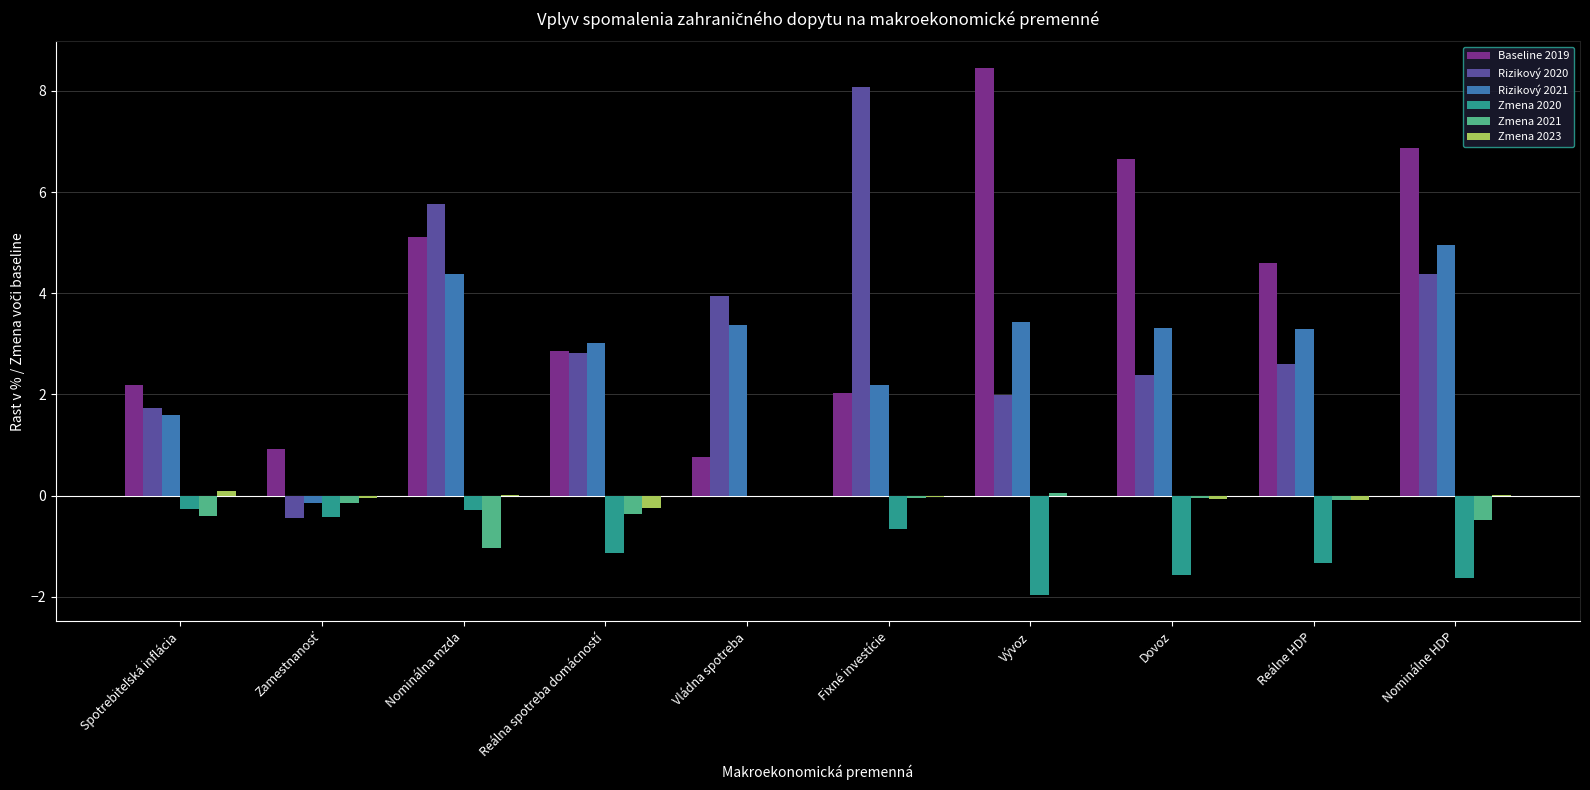

Where is Baseline 2019 nearest to the value 4?

Reálne HDP